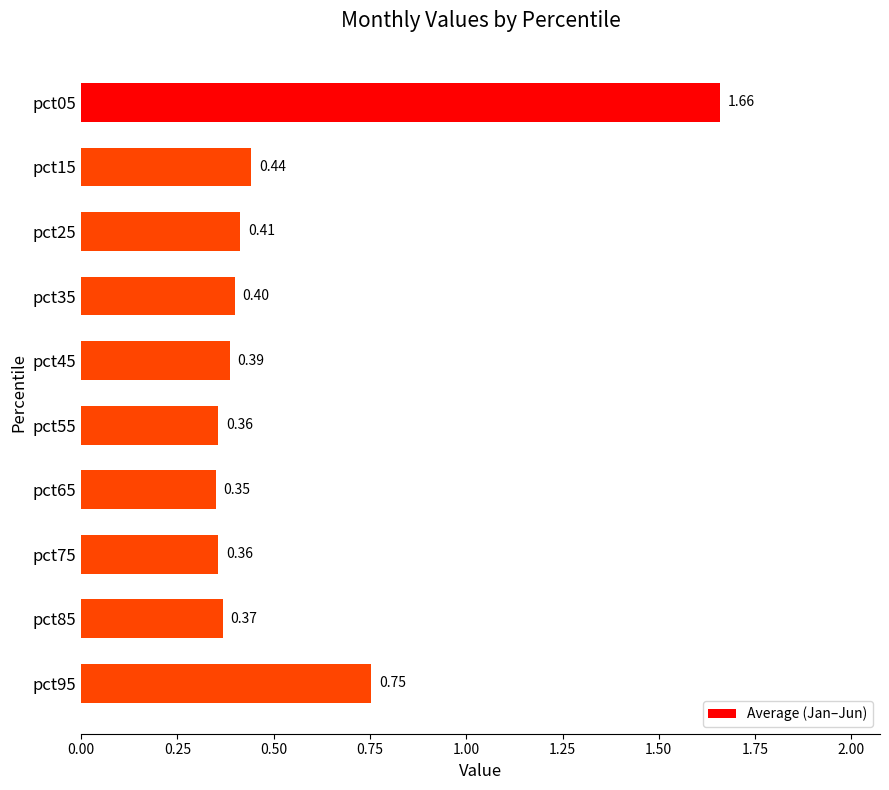

What is the difference between the maximum and minimum values?

1.3